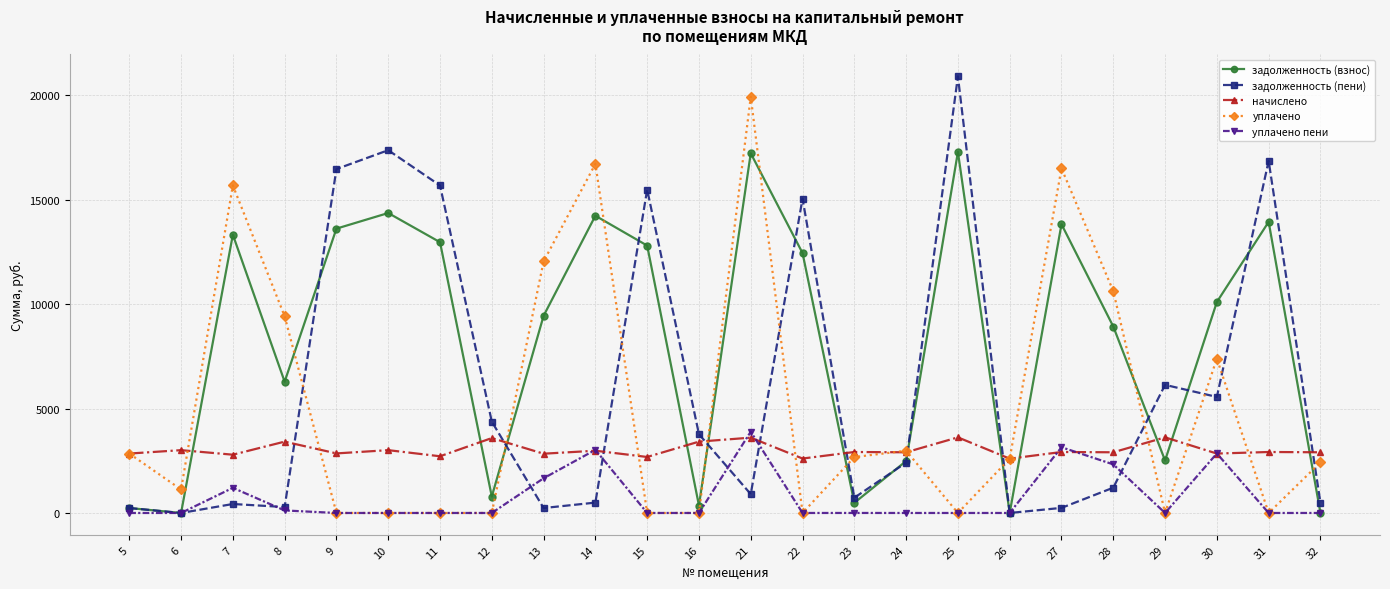

Where is задолженность (взнос) nearest to the value 8640?

28